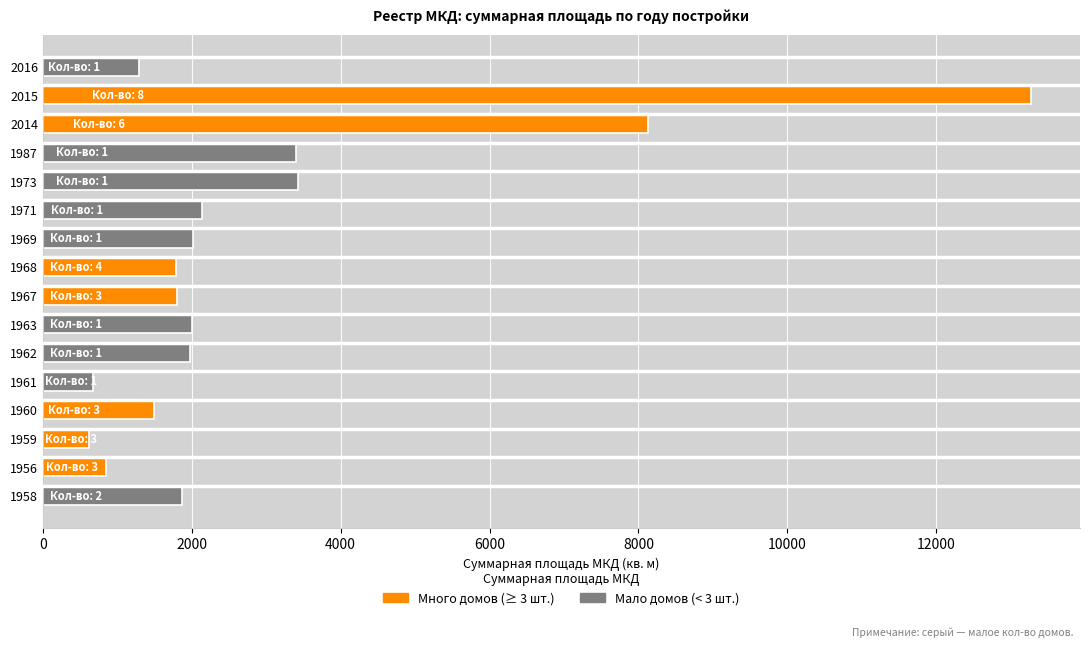

Approximately how many times larger is the value at 2016 compared to 1971?

0.6